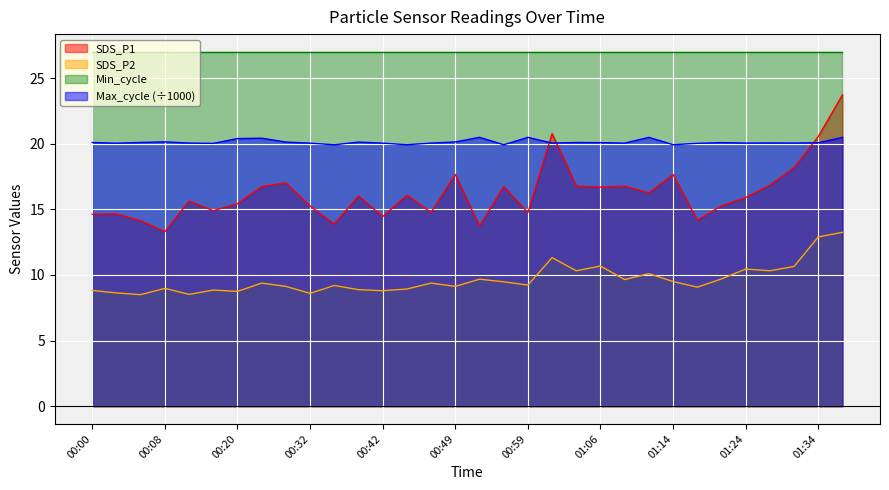

What is the value of the SDS_P2 point at the 8th from the left?

9.4